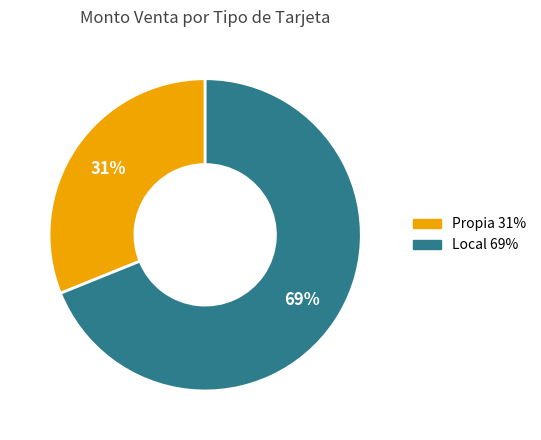

Does any single category account for the majority?

Yes